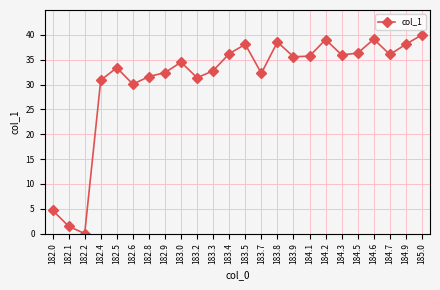

What is the difference between the maximum and minimum values?

40.0